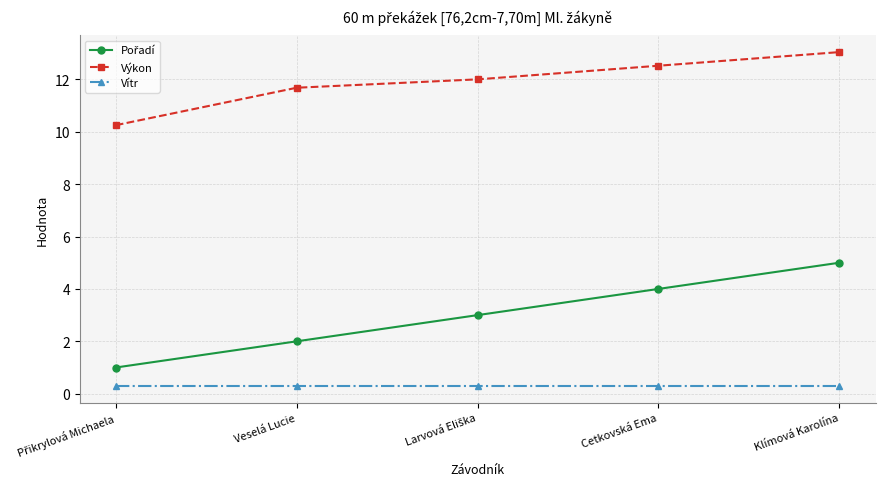

What is the sum of all Výkon values?

59.5